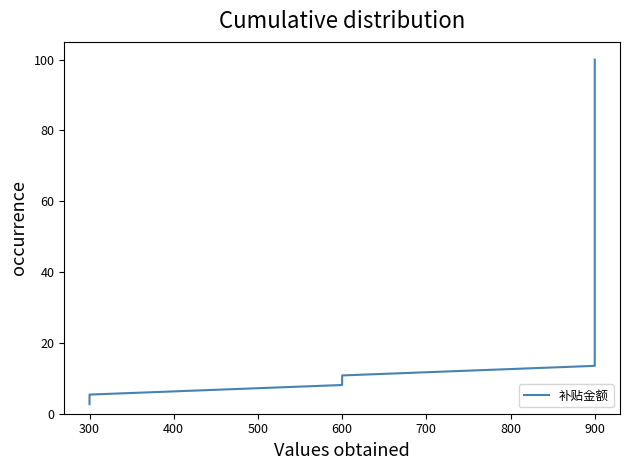

True or false: the data shows 6.8 at 900.

False